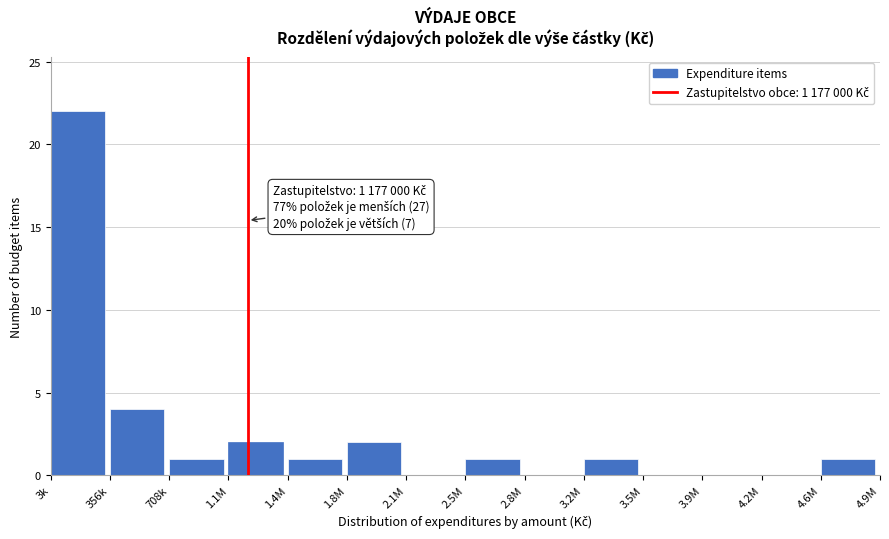

Reading left to right, transcribe all the data shown in this chart.

3k=22	356k=4	708k=1	1.1M=2	1.4M=1	1.8M=2	2.1M=0	2.5M=1	2.8M=0	3.2M=1	3.5M=0	3.9M=0	4.2M=0	4.6M=1